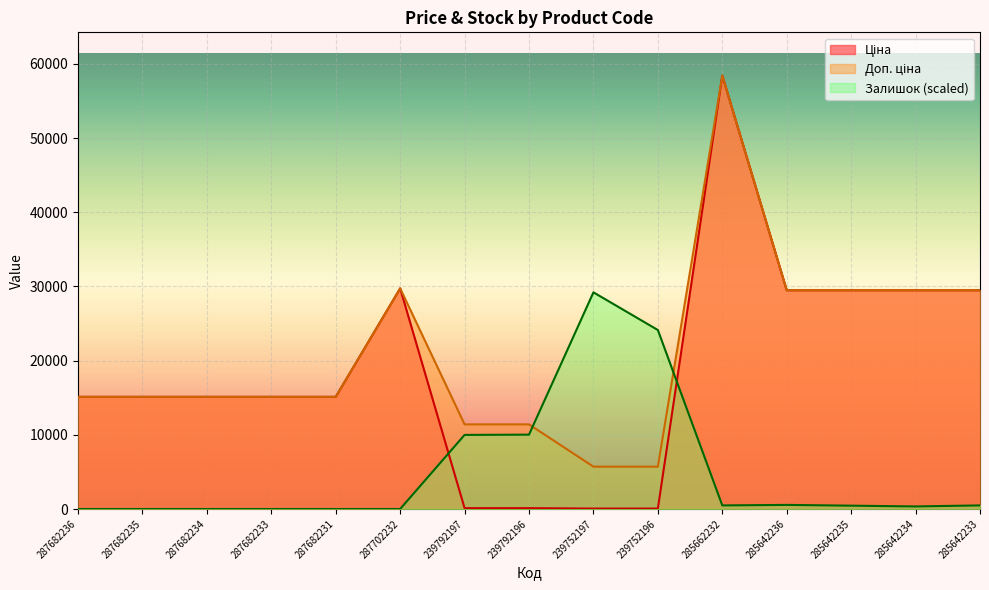

The Ціна series shows 58426.5 at 285662232. True or false?

True